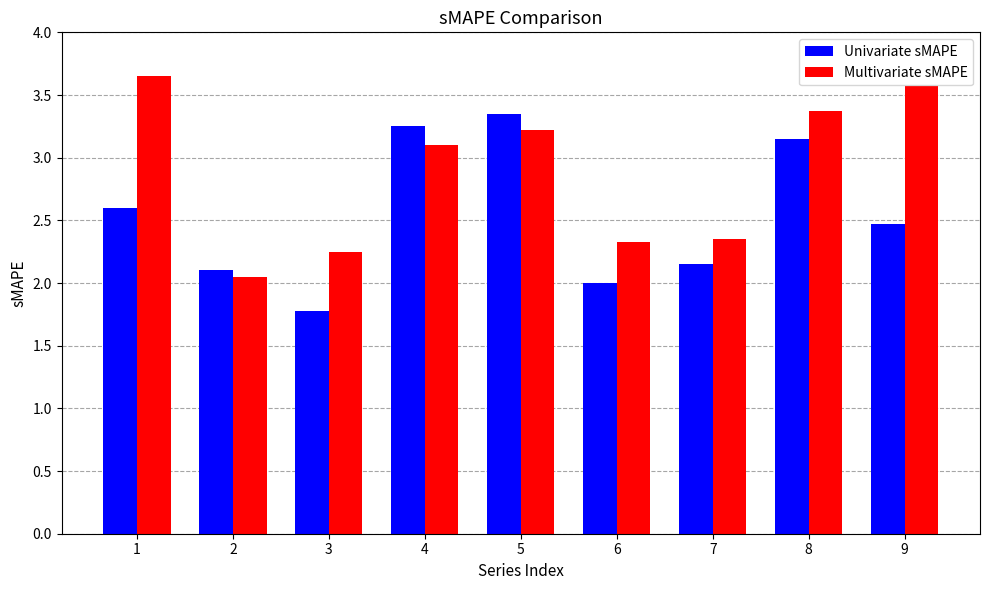

How many series are shown in this chart?

2